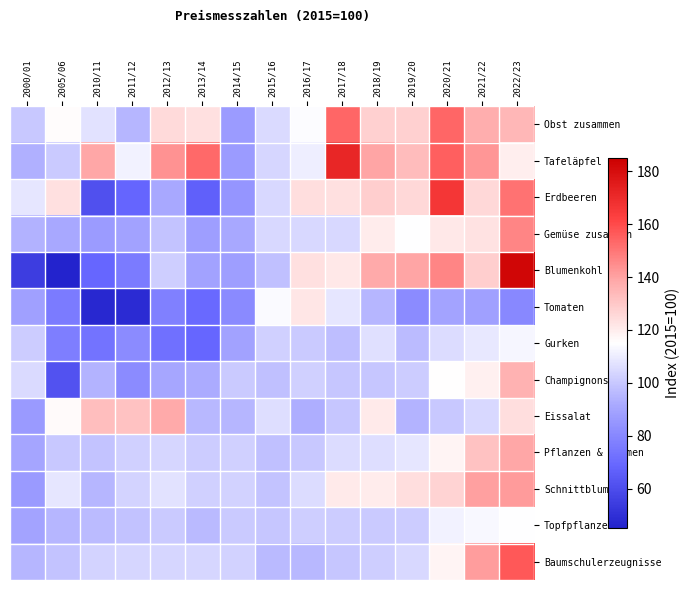

Reading right to left, extract all data points from this chart.

Obst zusammen: 2022/23=134.4	2021/22=137.3	2020/21=153.7	2019/20=127.9	2018/19=127.7	2017/18=153.5	2016/17=114.0	2015/16=104.8	2014/15=87.1	2013/14=123.4	2012/13=125.2	2011/12=94.8	2010/11=107.1	2005/06=115.7	2000/01=100.1
Tafeläpfel: 2022/23=119.7	2021/22=142.4	2020/21=155.0	2019/20=133.5	2018/19=139.5	2017/18=171.8	2016/17=110.5	2015/16=103.6	2014/15=87.1	2013/14=153.1	2012/13=143.7	2011/12=111.6	2010/11=139.0	2005/06=100.3	2000/01=93.3
Erdbeeren: 2022/23=150.9	2021/22=125.8	2020/21=166.0	2019/20=125.9	2018/19=128.5	2017/18=123.4	2016/17=124.2	2015/16=104.1	2014/15=84.9	2013/14=66.6	2012/13=91.1	2011/12=68.4	2010/11=61.3	2005/06=123.6	2000/01=108.2
Gemüse zusammen: 2022/23=146.6	2021/22=122.9	2020/21=121.5	2019/20=114.9	2018/19=120.2	2017/18=104.2	2016/17=104.6	2015/16=104.4	2014/15=91.1	2013/14=87.9	2012/13=98.6	2011/12=89.1	2010/11=87.1	2005/06=91.4	2000/01=93.9
Blumenkohl: 2022/23=182.4	2021/22=128.3	2020/21=146.4	2019/20=139.4	2018/19=138.2	2017/18=121.3	2016/17=123.6	2015/16=97.8	2014/15=87.7	2013/14=89.0	2012/13=101.4	2011/12=76.0	2010/11=68.8	2005/06=45.7	2000/01=54.4
Tomaten: 2022/23=80.2	2021/22=88.4	2020/21=89.6	2019/20=81.5	2018/19=95.0	2017/18=108.2	2016/17=121.7	2015/16=113.9	2014/15=80.9	2013/14=69.8	2012/13=77.4	2011/12=48.7	2010/11=47.5	2005/06=75.8	2000/01=88.7
Gurken: 2022/23=112.3	2021/22=108.6	2020/21=105.6	2019/20=96.9	2018/19=106.5	2017/18=97.4	2016/17=100.7	2015/16=101.9	2014/15=89.0	2013/14=69.0	2012/13=72.2	2011/12=81.2	2010/11=73.3	2005/06=77.1	2000/01=101.0
Champignons: 2022/23=135.9	2021/22=119.1	2020/21=115.0	2019/20=100.8	2018/19=99.5	2017/18=99.5	2016/17=102.2	2015/16=97.9	2014/15=100.4	2013/14=92.3	2012/13=90.4	2011/12=81.5	2010/11=94.5	2005/06=61.6	2000/01=104.7
Eissalat: 2022/23=124.1	2021/22=104.2	2020/21=99.9	2019/20=94.7	2018/19=120.6	2017/18=99.2	2016/17=93.0	2015/16=105.8	2014/15=95.3	2013/14=95.6	2012/13=138.1	2011/12=131.9	2010/11=132.9	2005/06=116.5	2000/01=86.4
Pflanzen & Blumen: 2022/23=138.9	2021/22=131.5	2020/21=118.1	2019/20=108.2	2018/19=105.9	2017/18=105.3	2016/17=100.1	2015/16=98.0	2014/15=102.1	2013/14=100.9	2012/13=103.8	2011/12=101.9	2010/11=99.1	2005/06=99.8	2000/01=90.2
Schnittblumen: 2022/23=141.3	2021/22=140.3	2020/21=126.8	2019/20=123.9	2018/19=120.1	2017/18=120.8	2016/17=105.6	2015/16=99.1	2014/15=102.5	2013/14=102.3	2012/13=107.0	2011/12=103.5	2010/11=95.0	2005/06=108.2	2000/01=86.5
Topfpflanzen: 2022/23=114.9	2021/22=113.1	2020/21=111.5	2019/20=100.9	2018/19=100.3	2017/18=101.1	2016/17=101.5	2015/16=99.3	2014/15=100.3	2013/14=96.2	2012/13=100.5	2011/12=98.1	2010/11=96.9	2005/06=95.1	2000/01=89.8
Baumschulerzeugnisse: 2022/23=156.8	2021/22=141.1	2020/21=118.2	2019/20=104.6	2018/19=101.7	2017/18=99.3	2016/17=95.6	2015/16=96.4	2014/15=102.8	2013/14=103.8	2012/13=103.8	2011/12=103.8	2010/11=103.5	2005/06=99.1	2000/01=95.1